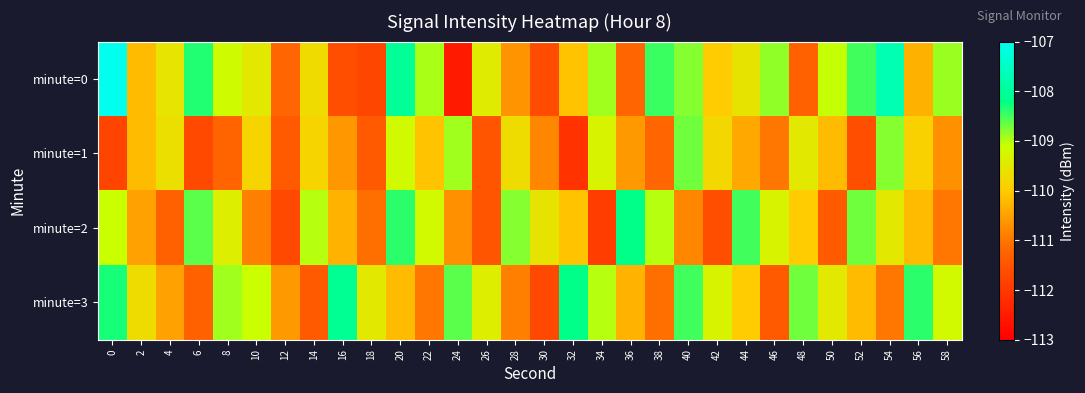

List the series in order of their overall mean, highest first.

minute=0, minute=3, minute=2, minute=1